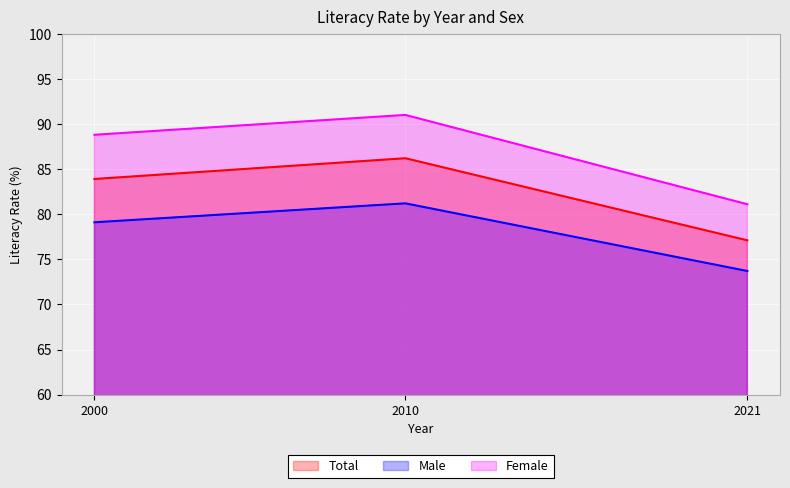

Between 2021 and 2000, which is larger?

2000